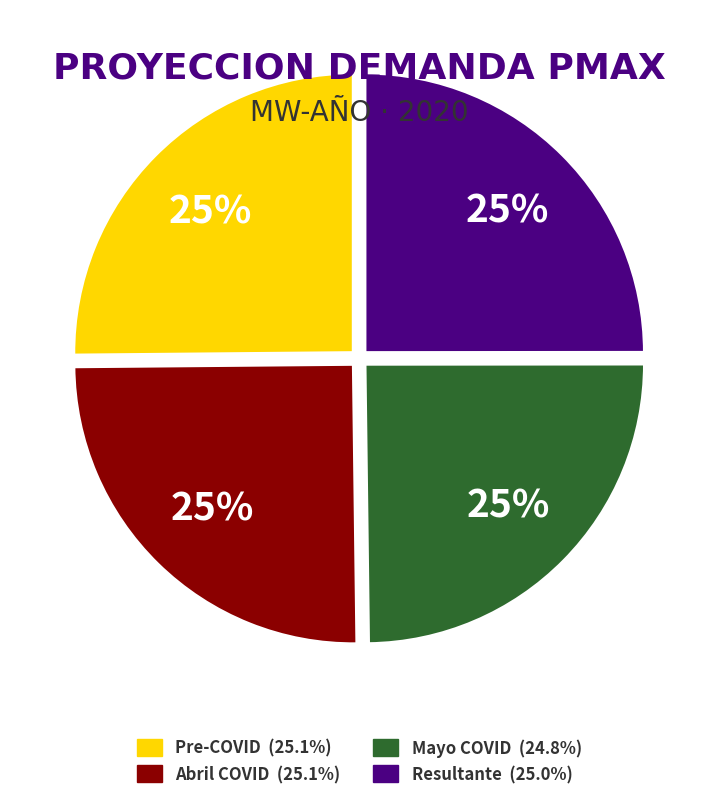

To the nearest percent, what portion does Resultante represent?

25%